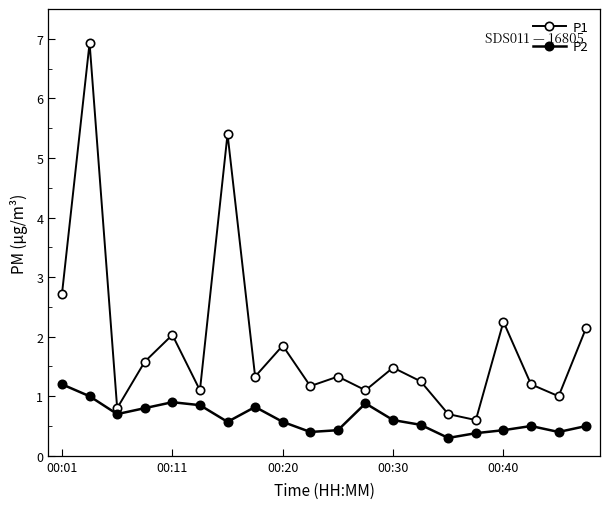

Does the chart have visible grid lines?

No